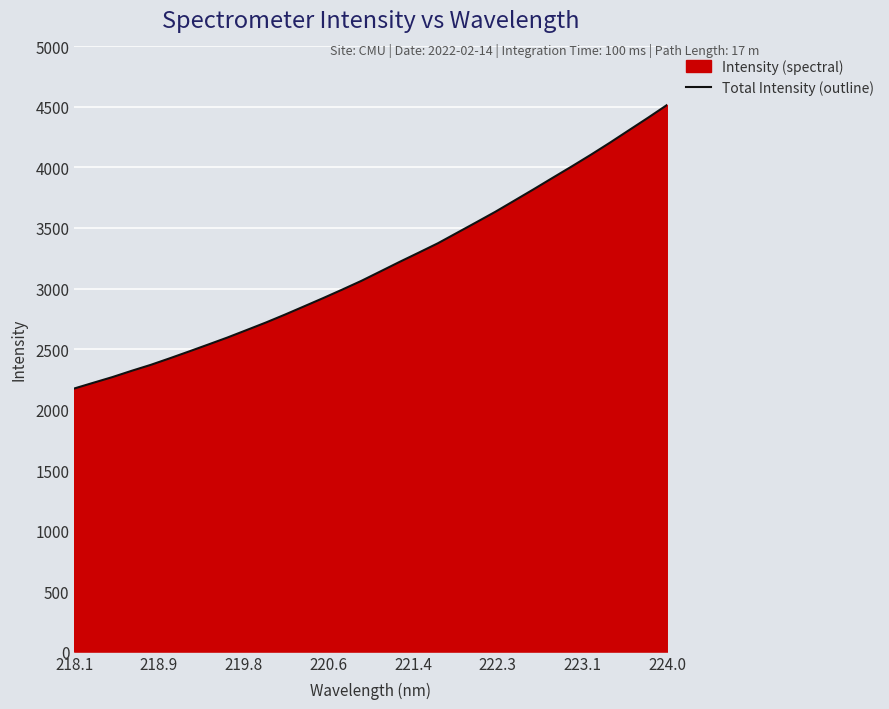

What is the maximum value shown in the chart?

4517.9